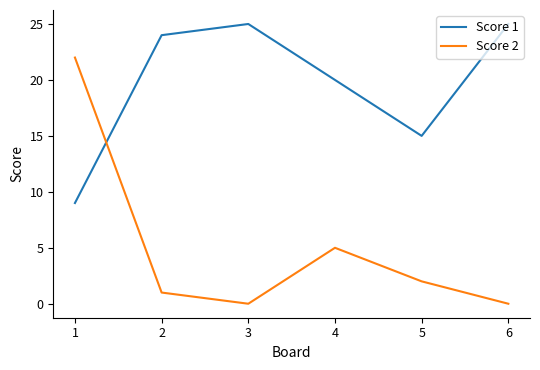

Which series changed the most between 1 and 3?

Score 2